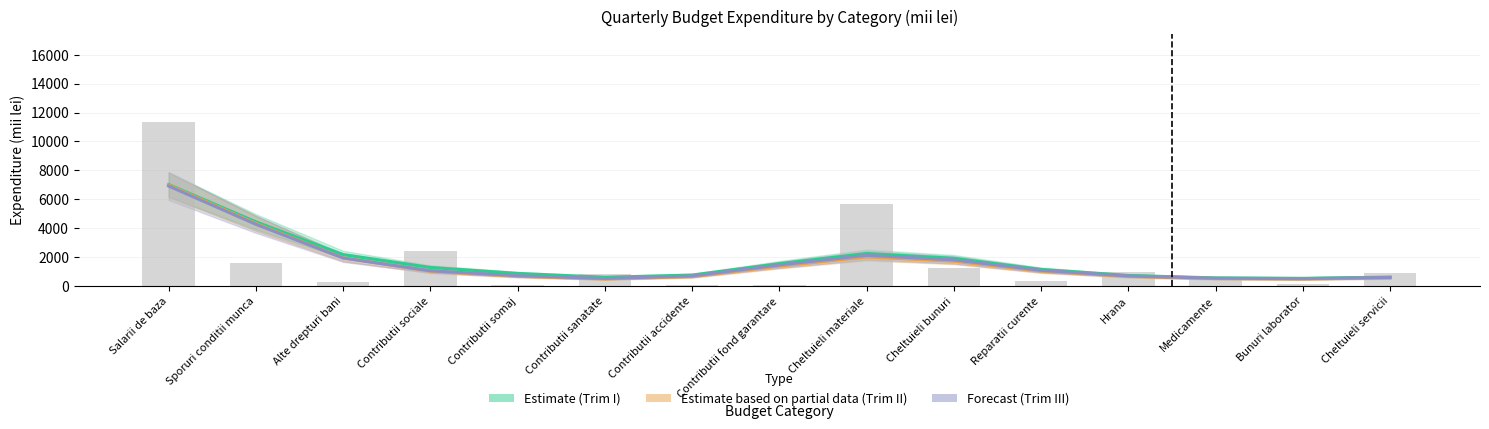

List the series in order of their overall mean, lowest first.

Estimate based on partial data (Trim II), Forecast (Trim III), Estimate (Trim I)